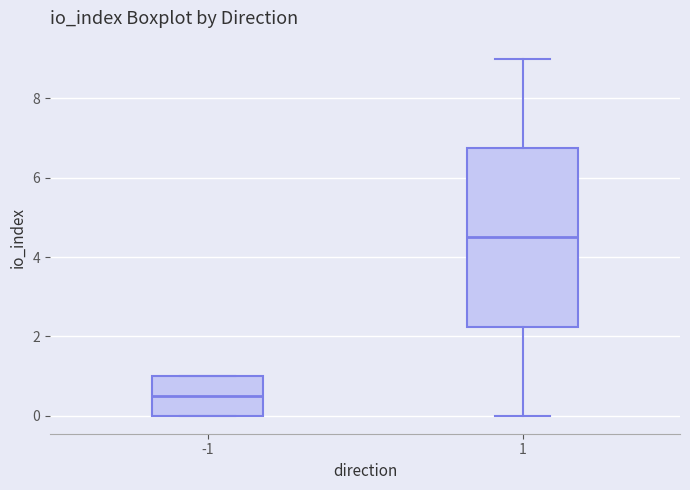

Reading left to right, read every box against the y-axis: the position of its median line, the range the box covers, and the ends of its whiskers. The values are not printed on the chart, so give them approximately, as read against the axis.

-1: median 0.6, box 0.0 to 1.0, whiskers 0.0 to 1.0
1: median 4.6, box 2.2 to 6.8, whiskers 0.0 to 9.0